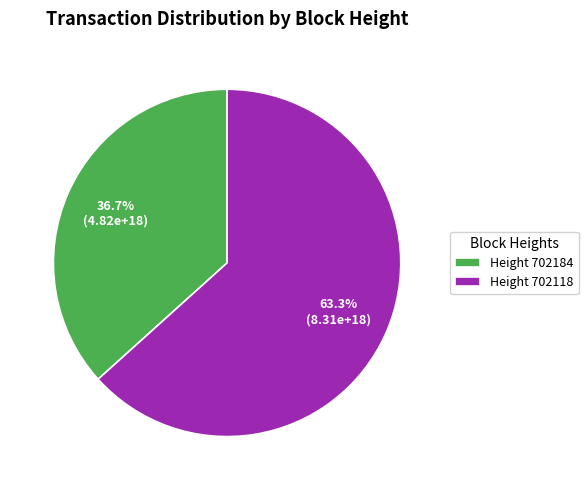

What is the ratio of the value at Height 702184 to the value at Height 702118?

0.6